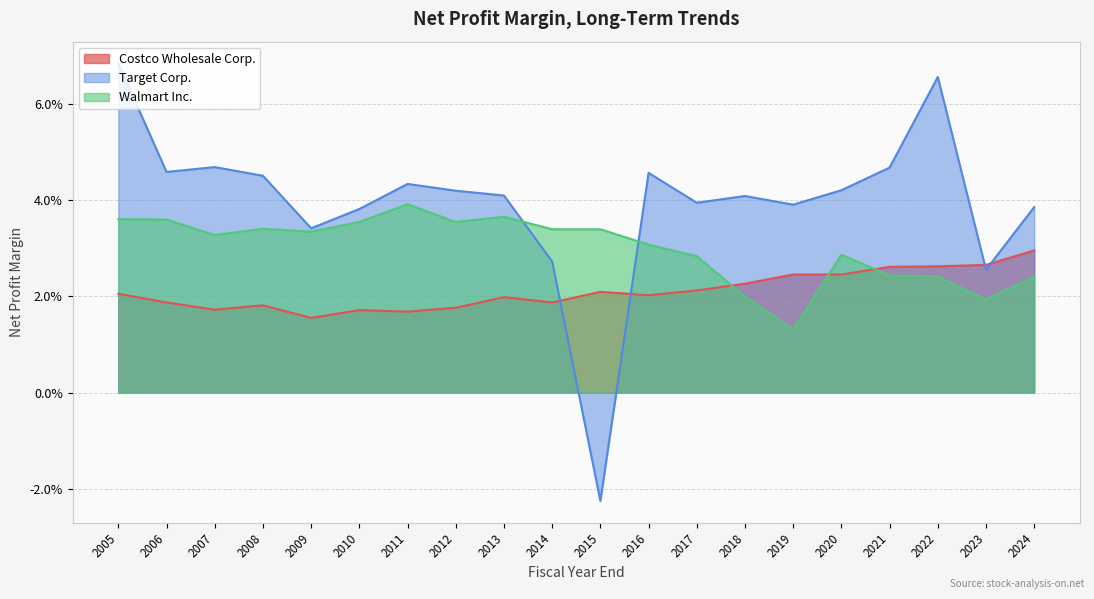

Rank the series at 2012 from highest to lowest value.

Target Corp., Walmart Inc., Costco Wholesale Corp.